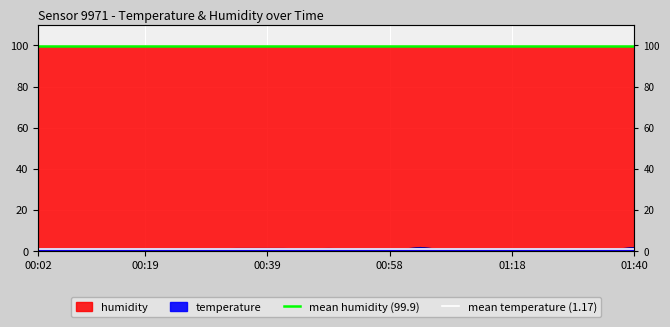

Reading left to right, list all the values displayed in this chart.

mean humidity (99.9): 99.9	99.9
mean temperature (1.17): 1.2	1.2